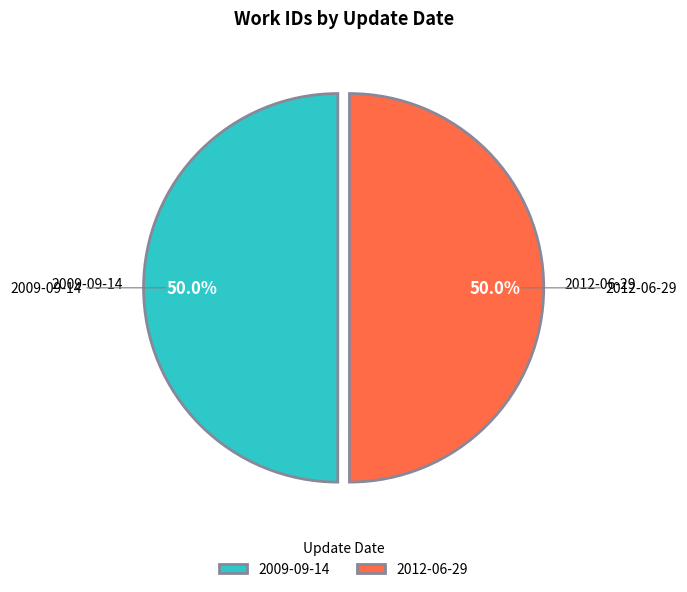

What is the ratio of the value at 2009-09-14 to the value at 2012-06-29?

1.0